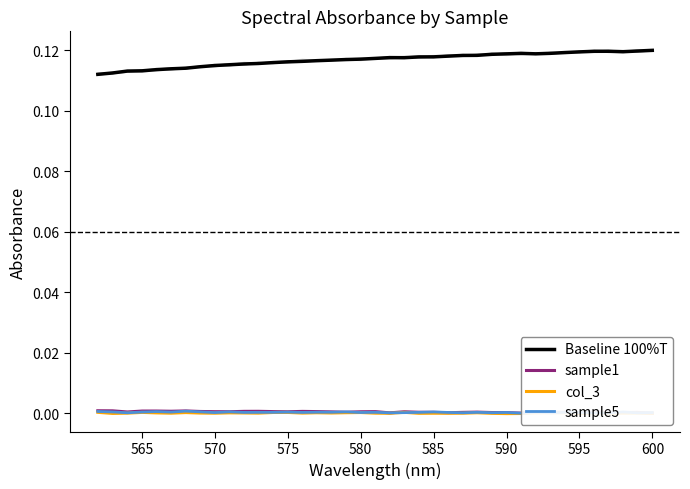

True or false: col_3 and Baseline 100%T intersect in this chart.

False